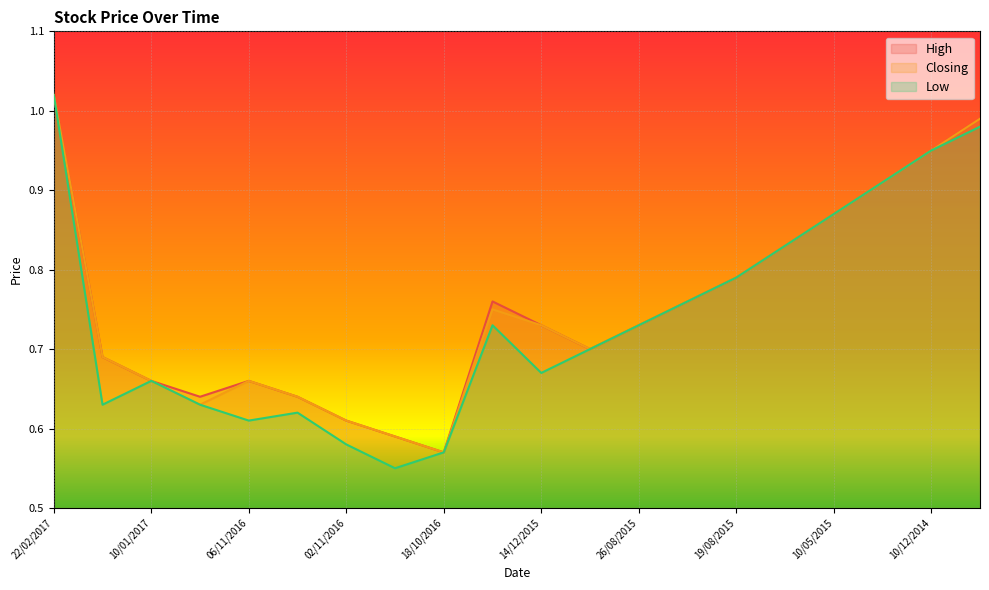

True or false: Low and Closing cross at least once.

False